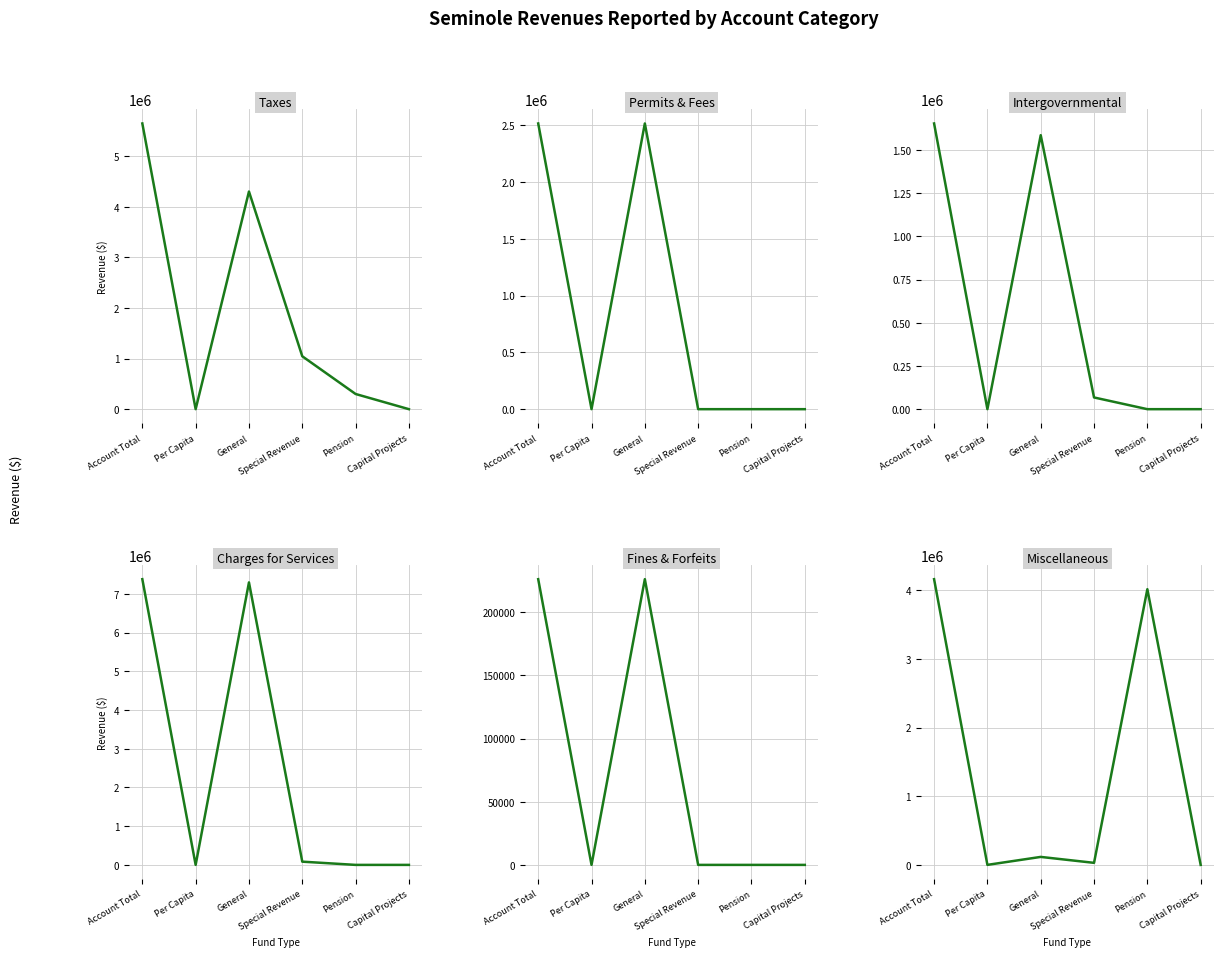

True or false: Taxes has a value of 524925.5 at Pension.

False